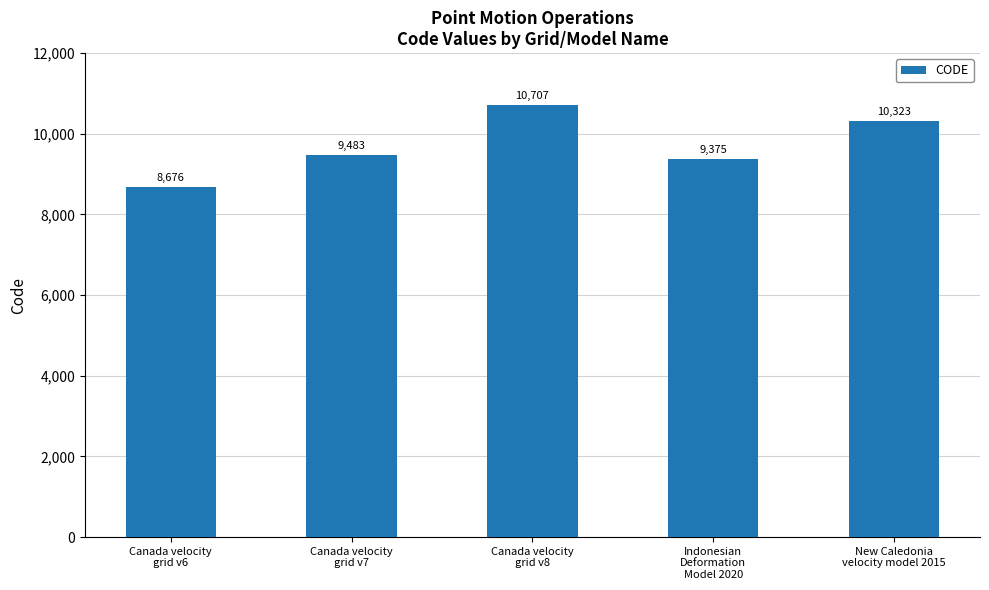

Reading left to right, list all the values displayed in this chart.

8676	9483	10707	9375	10323